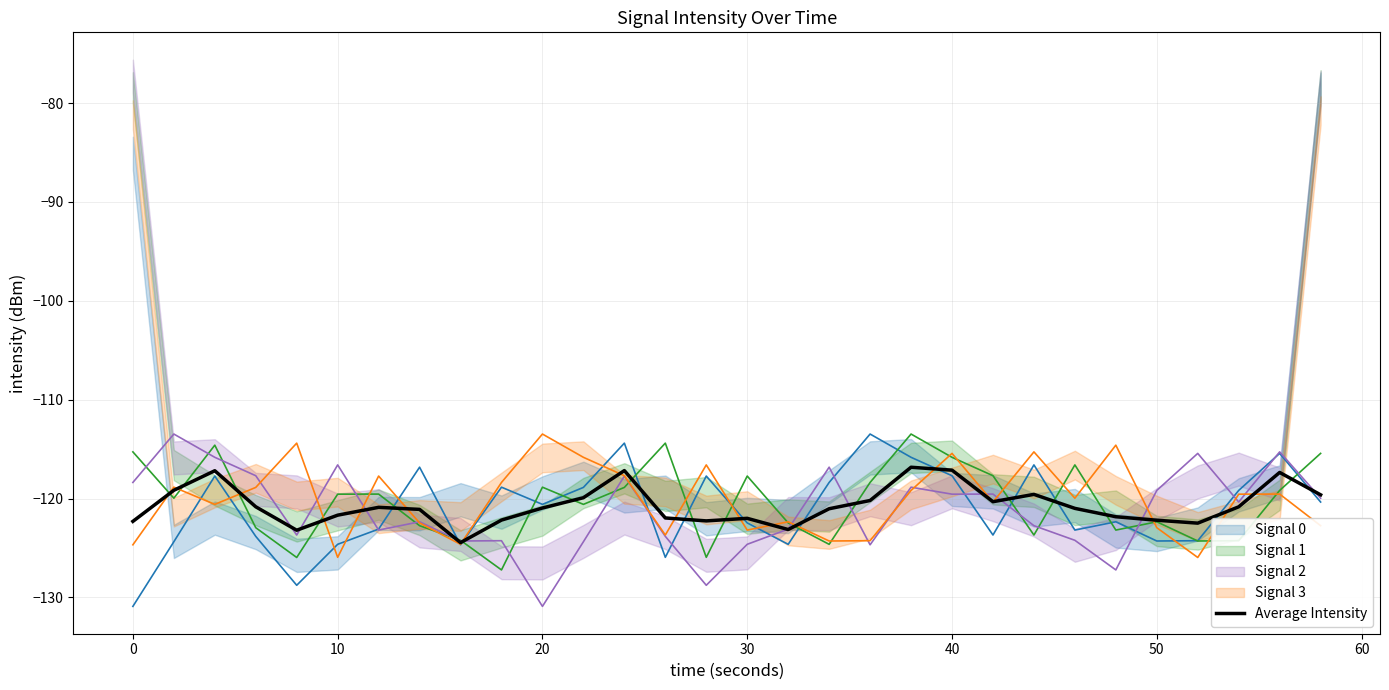

How many interior local peaks (higher than both neighbors) does the data have?

7